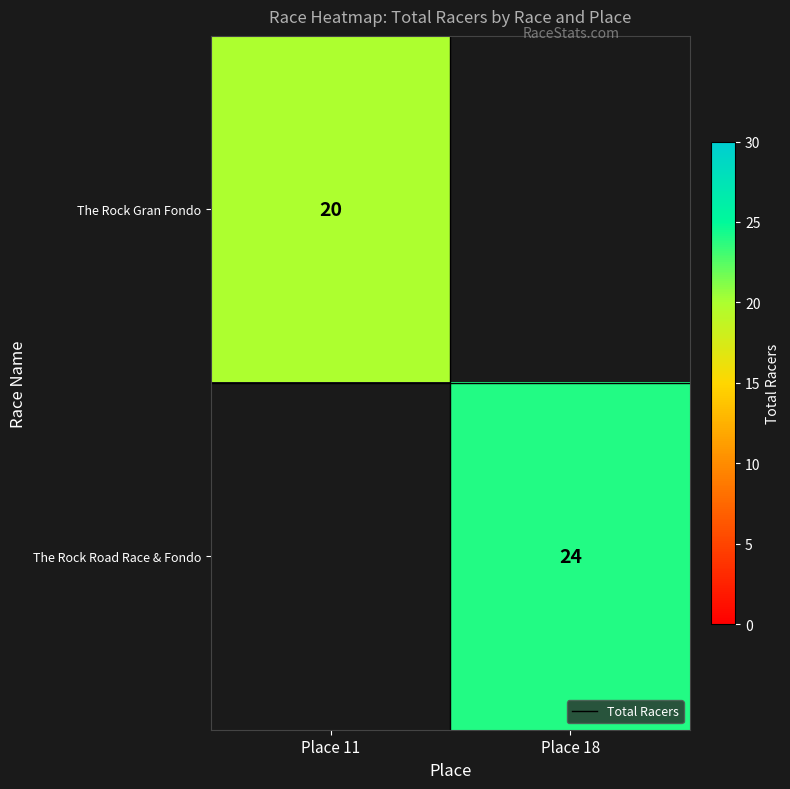

What is the greatest value displayed?

24.0